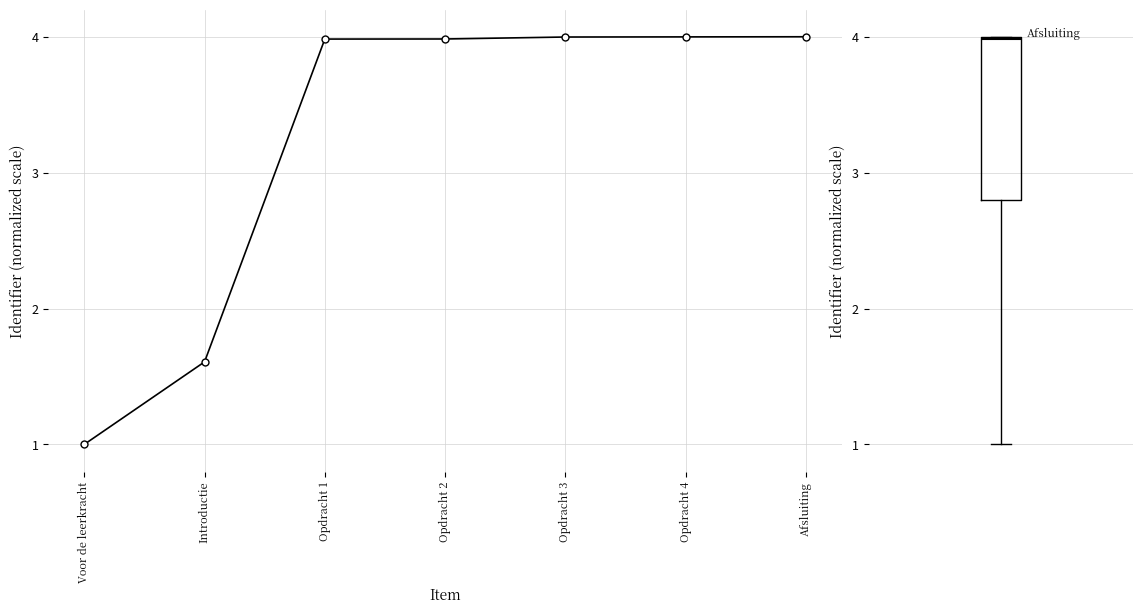

What value does the data have at Opdracht 4?

4.0